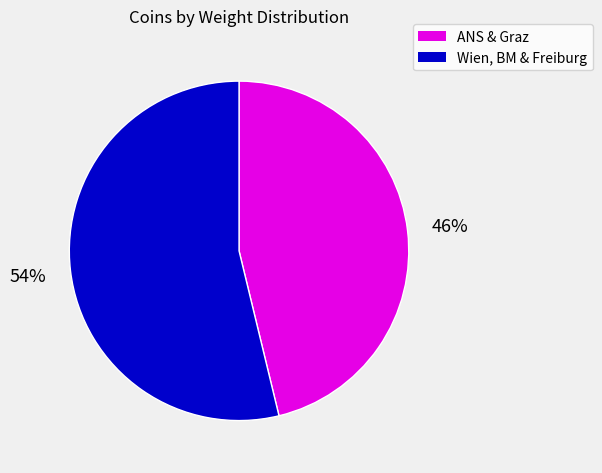

To the nearest percent, what is the average slice percentage?

50%